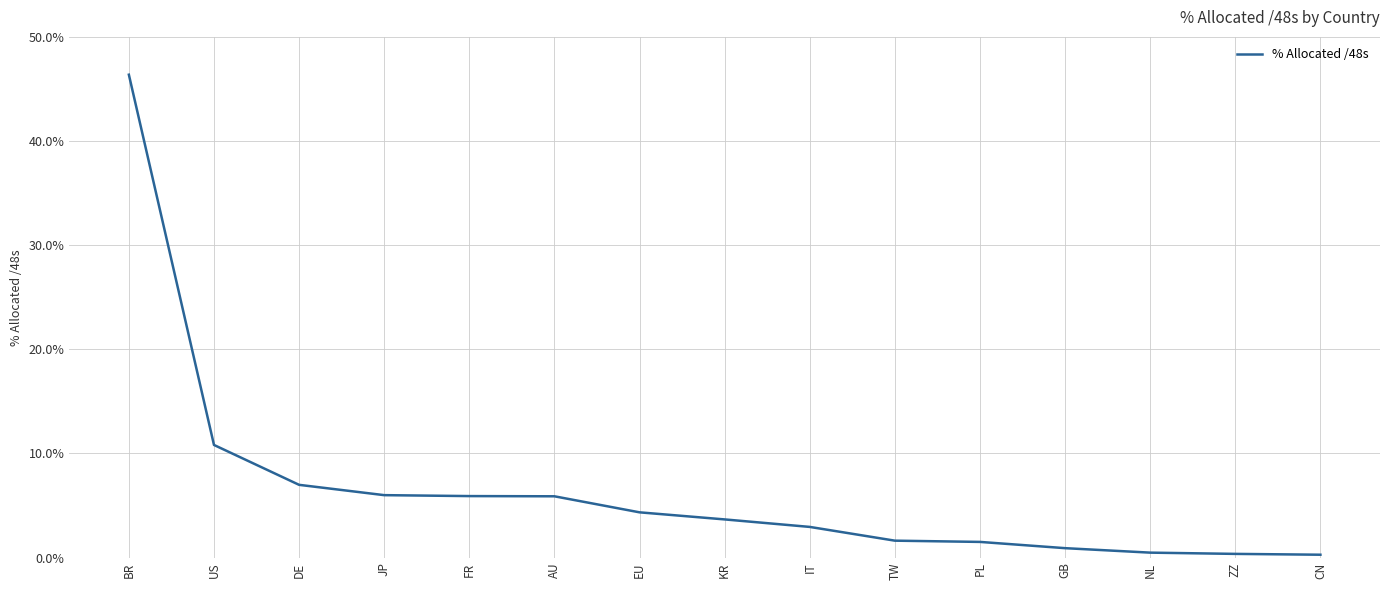

What is the smallest value displayed?

0.3